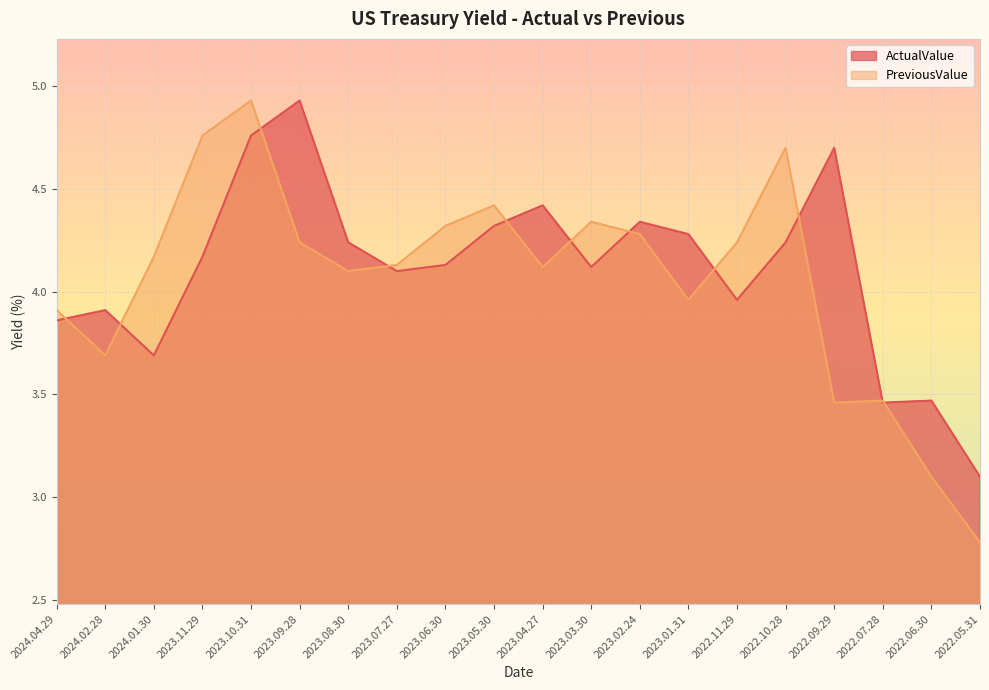

Is the value of PreviousValue at 2023.03.30 greater than the value of ActualValue at 2023.03.30?

Yes